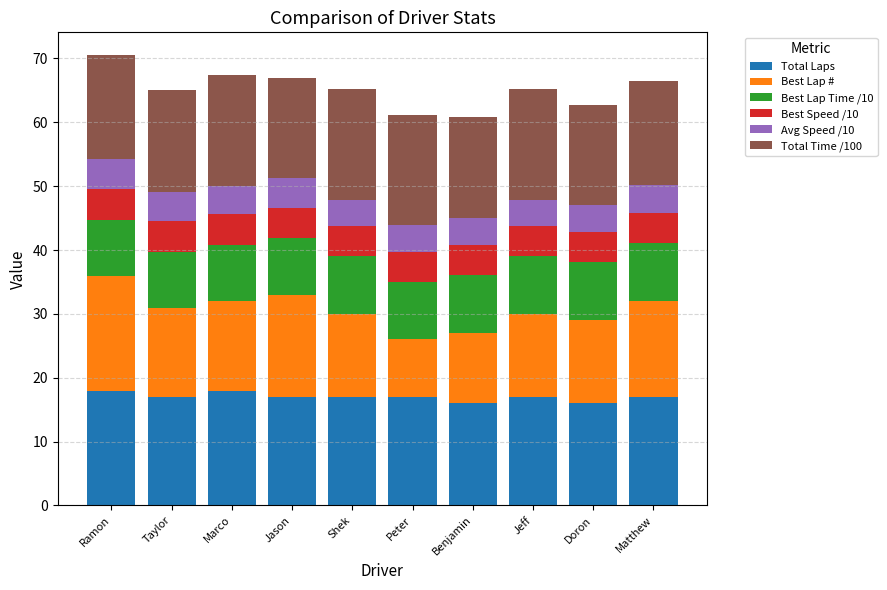

What is the highest value of the Total Laps series?

18.0